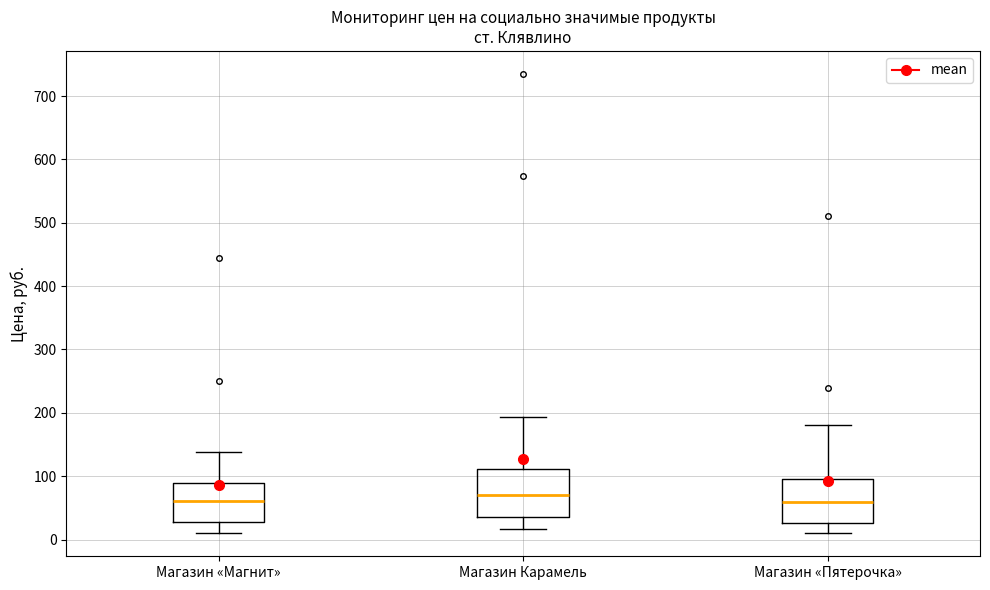

Where does the upper whisker of the box for Магазин «Пятерочка» end on the y-axis? The values are not printed on the chart, so give them approximately, as read against the axis.

180